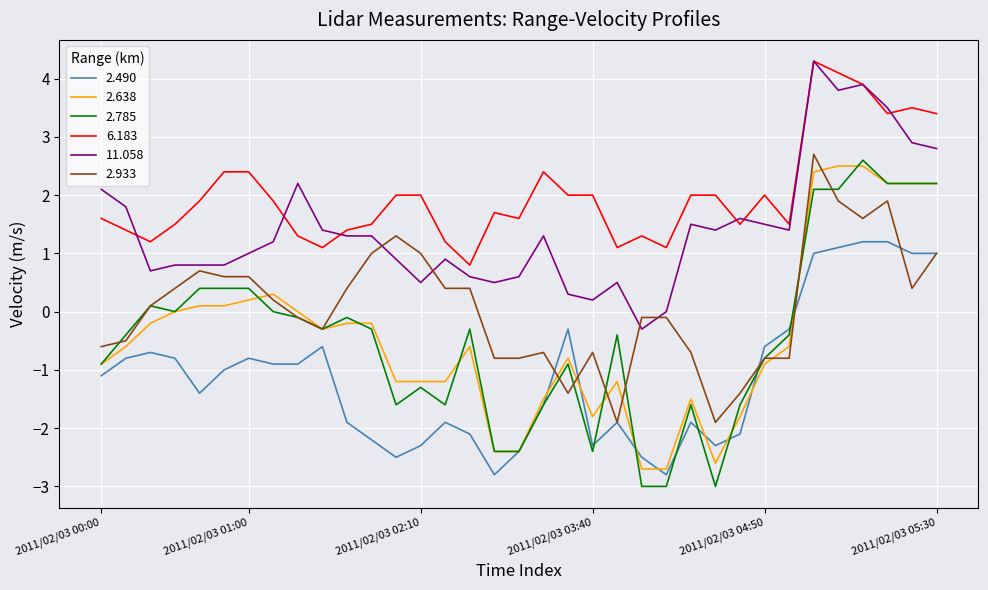

Which series has the largest total across all categories?

6.183